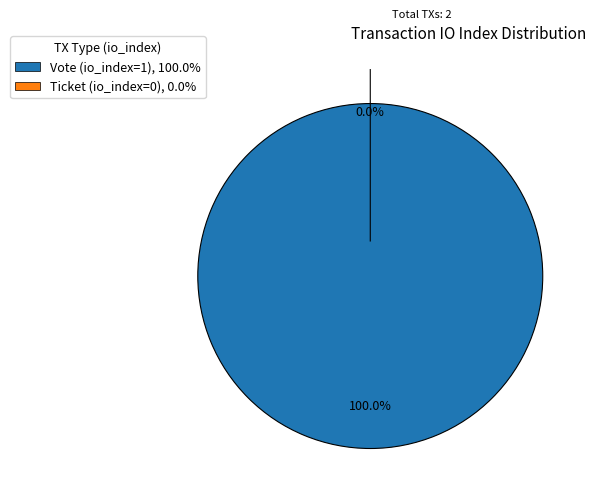

To the nearest percent, what is the combined percentage of Ticket and Vote?

100%